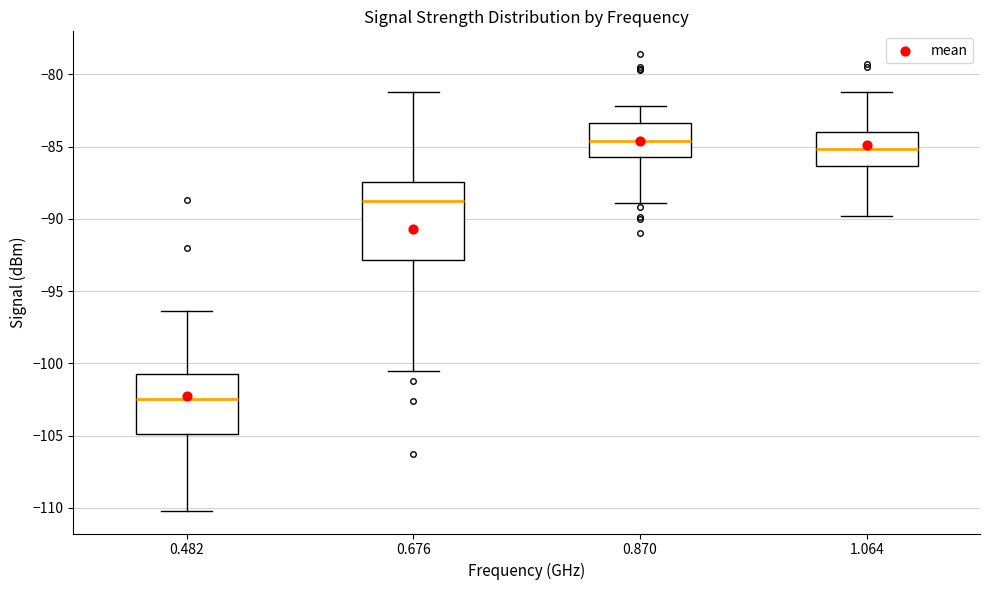

Which box's median line is the highest?

0.870